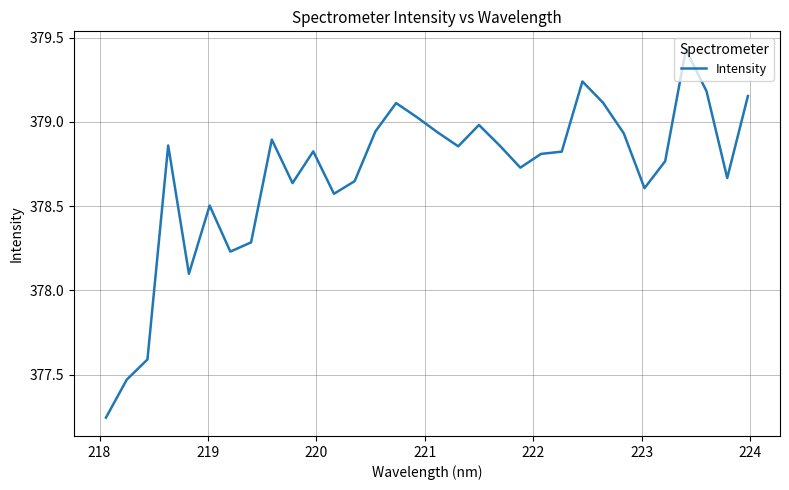

What is the difference between the maximum and minimum values?

2.2